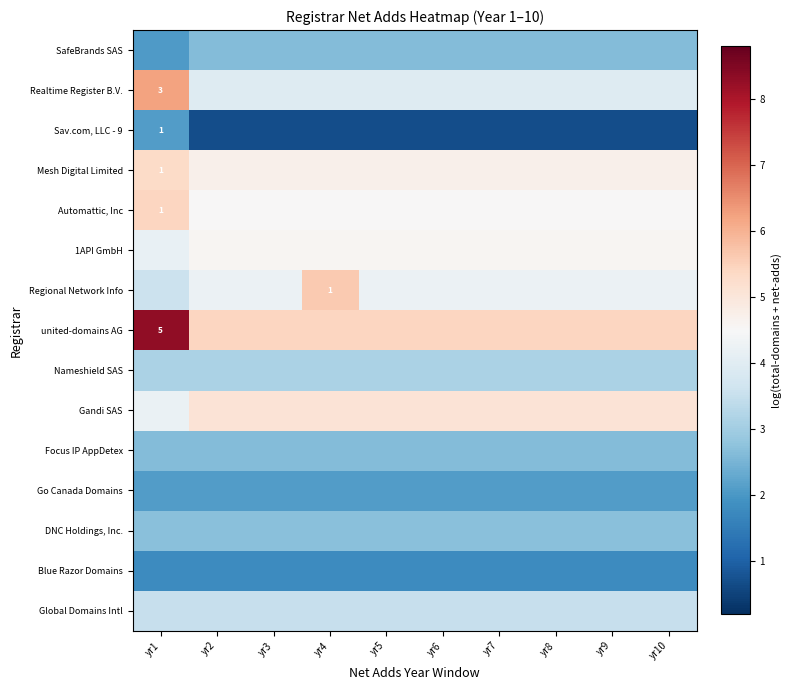

Which category has the highest value across all series?

yr1